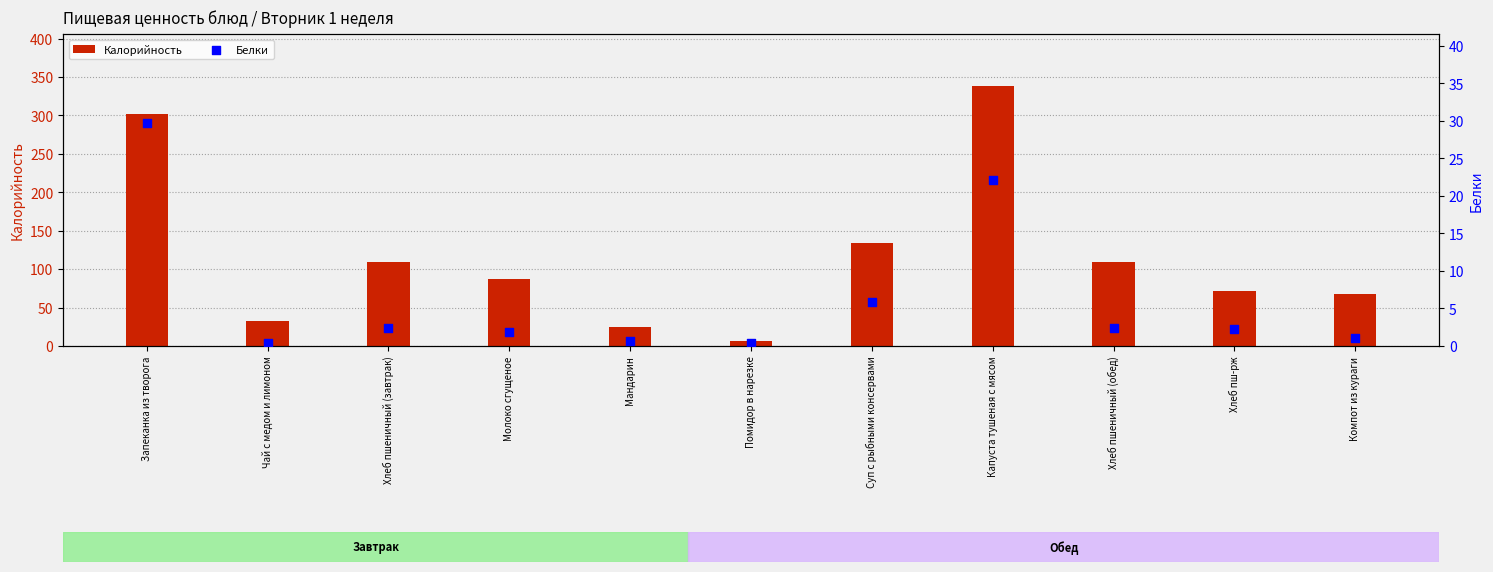

Which series has the largest total across all categories?

Калорийность